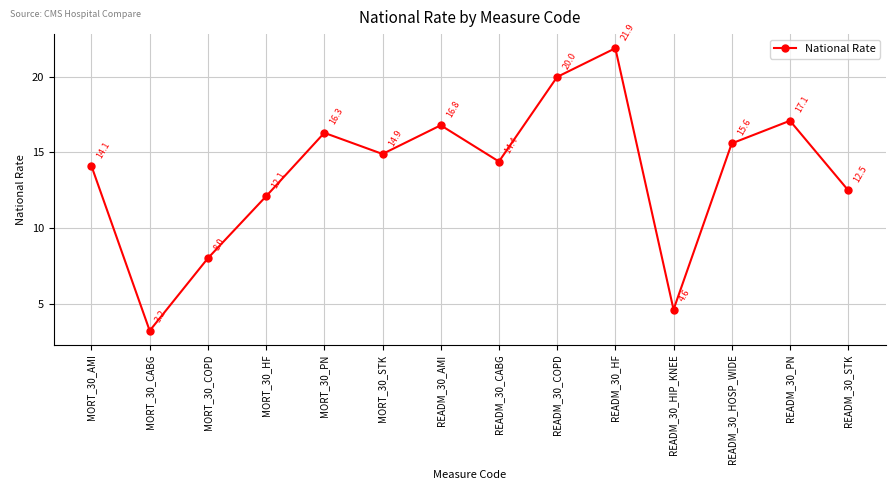

What is the smallest value displayed?

3.2